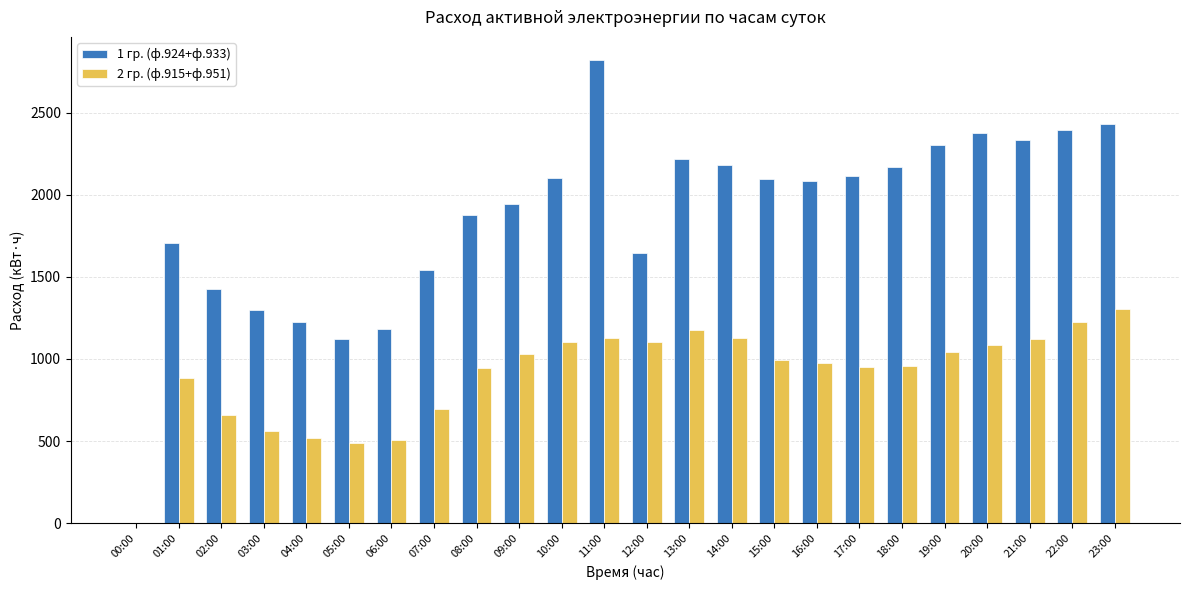

Which series changed the most between 05:00 and 18:00?

1 гр. (ф.924+ф.933)